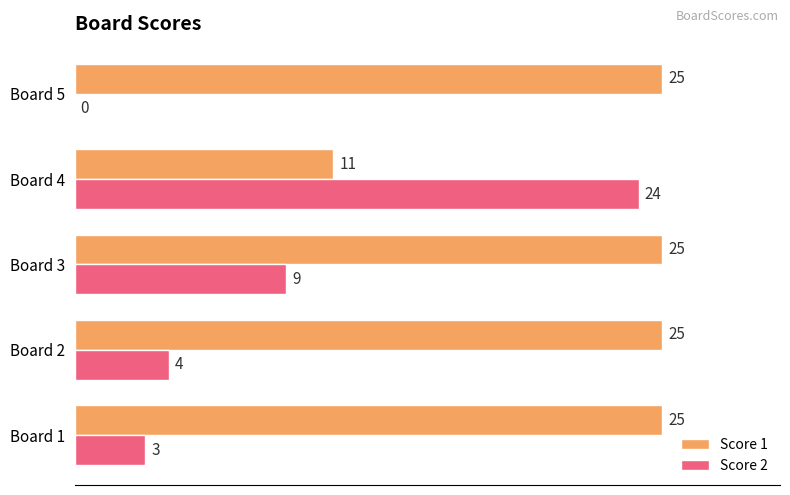

What are all the series names shown in the legend?

Score 1, Score 2